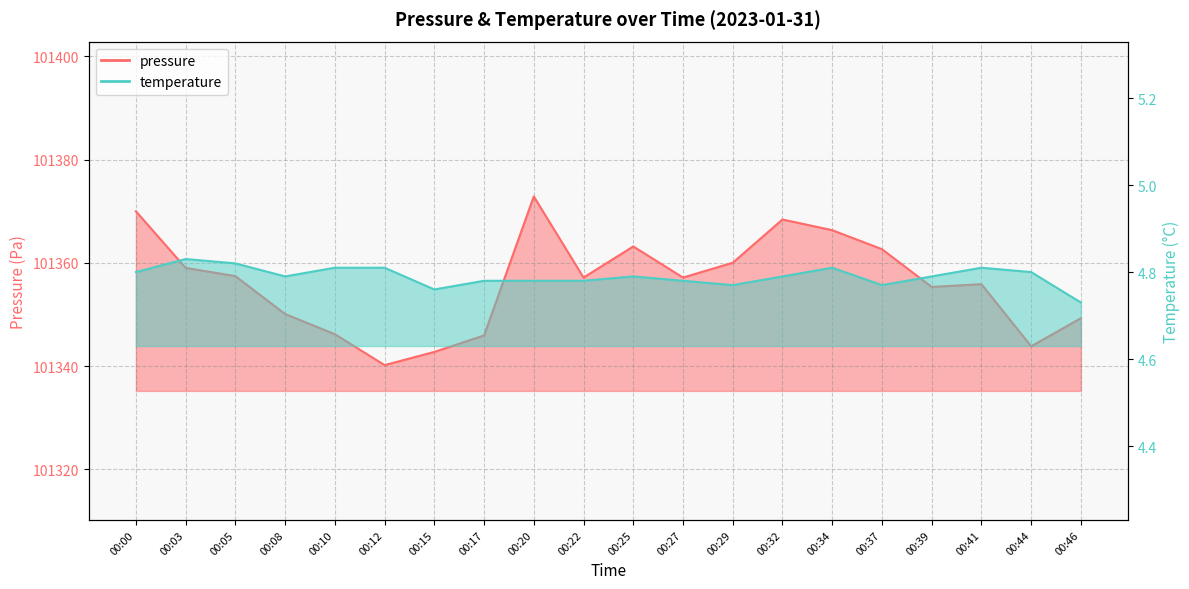

At 00:32, list the series in order from largest to smallest.

pressure, temperature